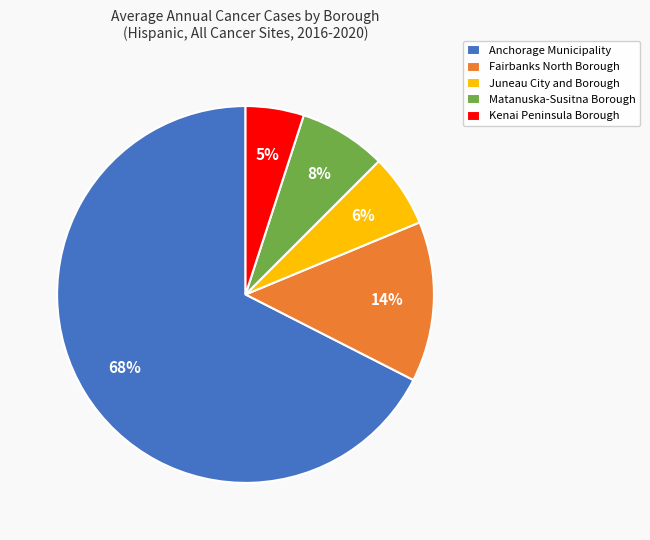

To the nearest percent, what is the difference between the Kenai Peninsula Borough and Anchorage Municipality slice percentages?

62%